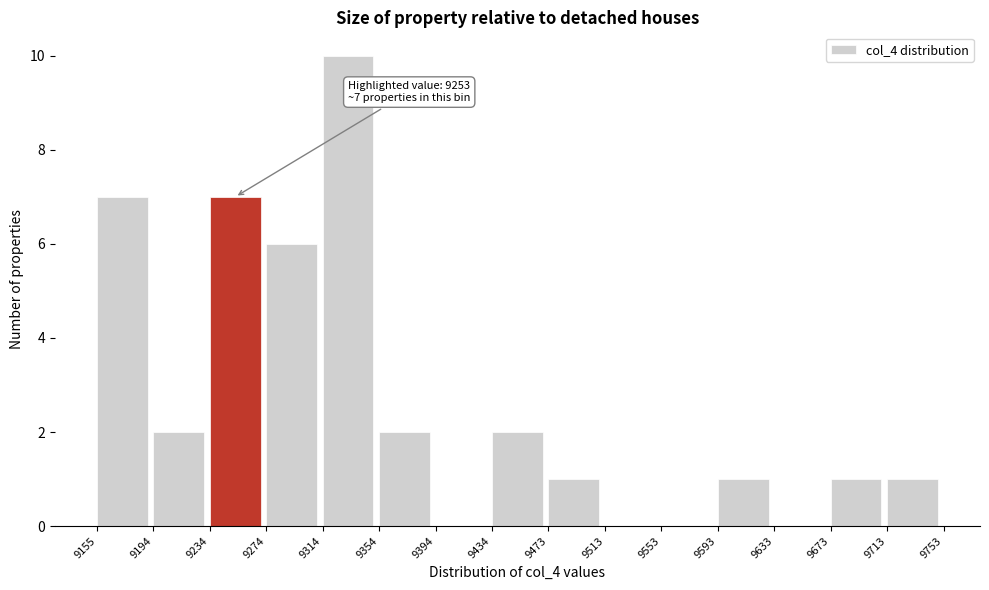

Which range on the x-axis has the tallest bar?

9314 to 9354